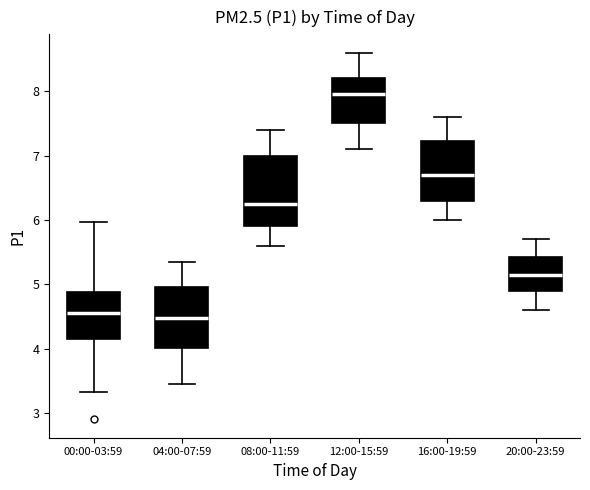

Reading left to right, transcribe this box plot: for each box, give where its median line is, the range the box spans, and where its two whiskers end, as read against the y-axis. The values are not printed on the chart, so give them approximately, as read against the axis.

00:00-03:59: median 4.6, box 4.1 to 4.9, whiskers 3.3 to 6.0
04:00-07:59: median 4.5, box 4.0 to 5.0, whiskers 3.5 to 5.4
08:00-11:59: median 6.3, box 5.9 to 7.0, whiskers 5.6 to 7.4
12:00-15:59: median 8.0, box 7.5 to 8.2, whiskers 7.1 to 8.6
16:00-19:59: median 6.7, box 6.3 to 7.2, whiskers 6.0 to 7.6
20:00-23:59: median 5.2, box 4.9 to 5.4, whiskers 4.6 to 5.7